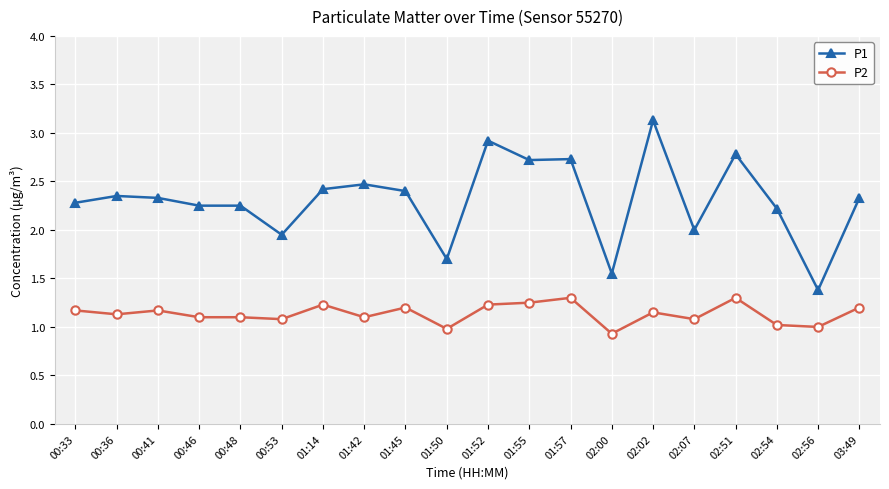

Count the number of categories in the chart.

20